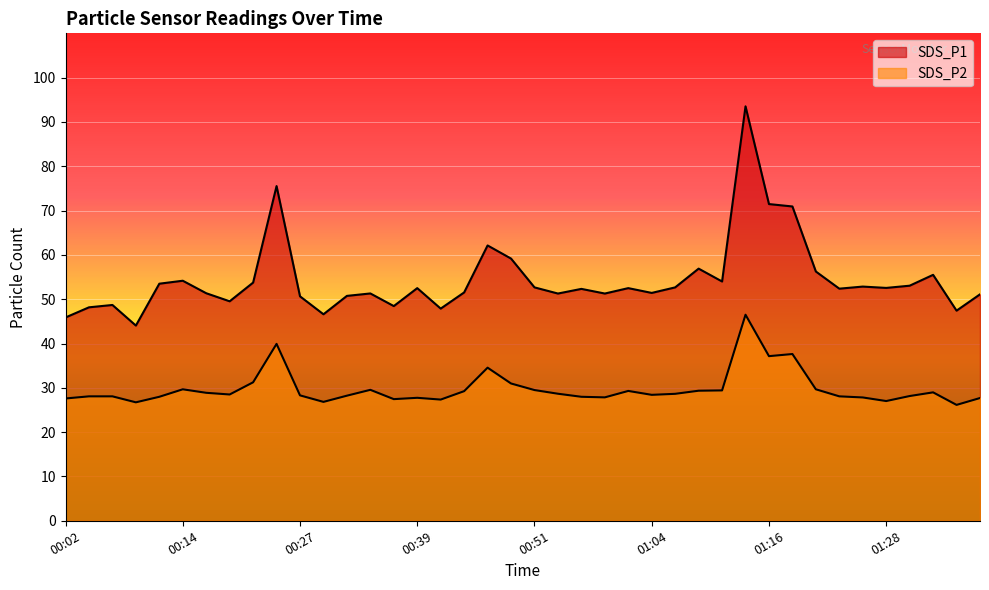

What is the total value across all series at 00:34?

80.8